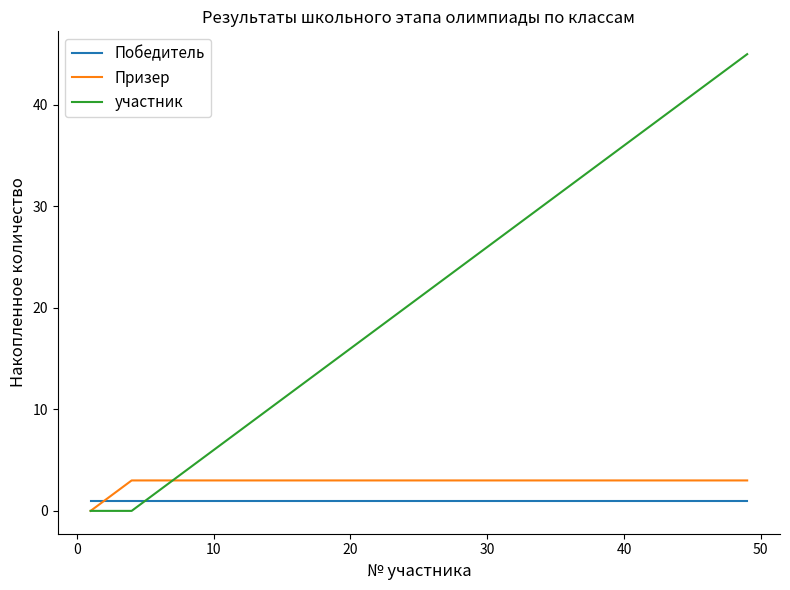

What is the sum of all Победитель values?

49